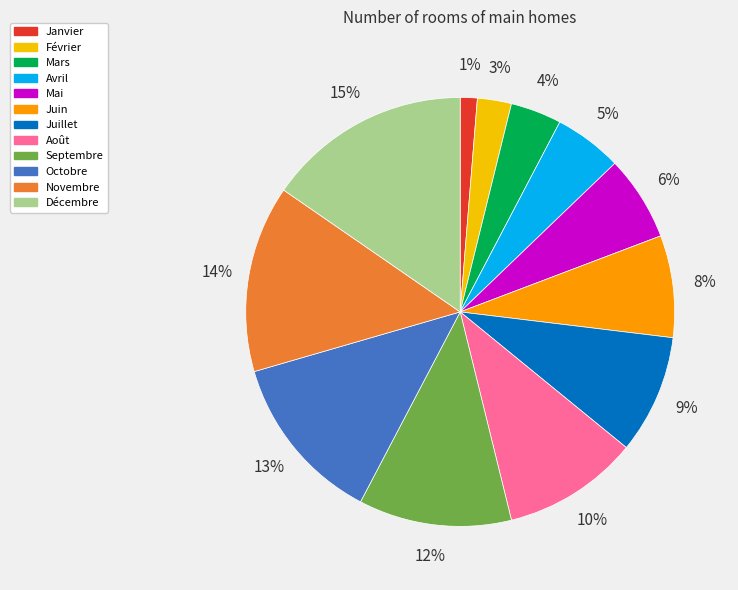

True or false: Avril accounts for 18% of the total.

False